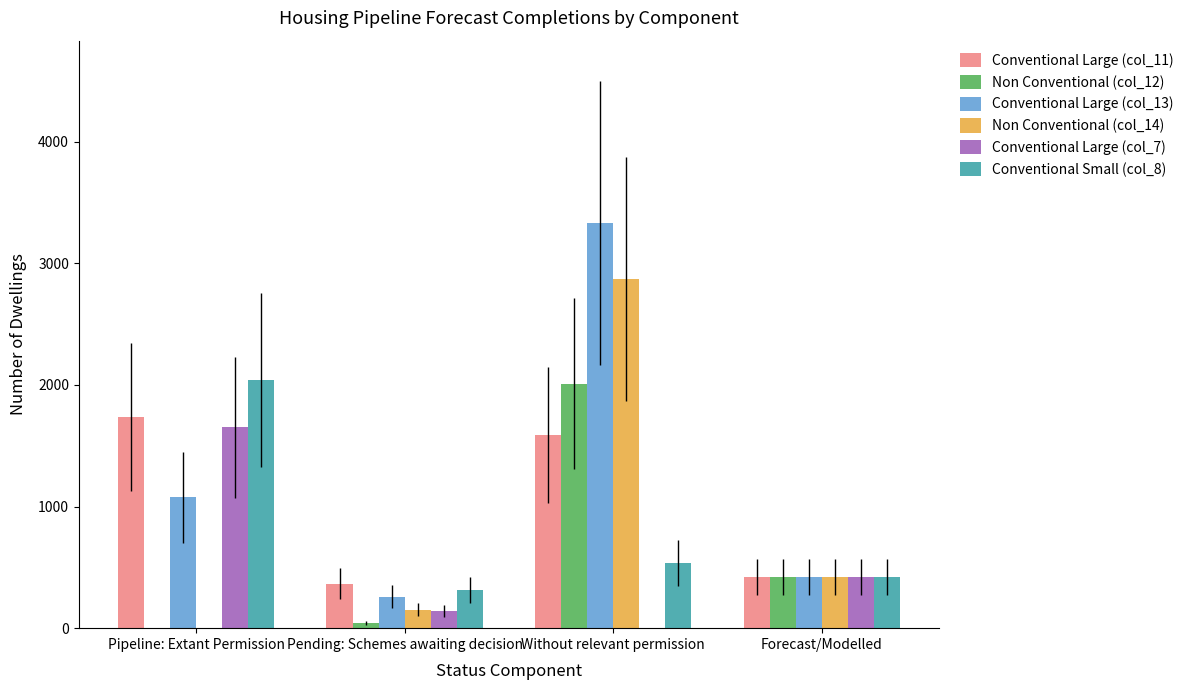

Reading left to right, list all the values displayed in this chart.

Conventional Large (col_11): Pipeline: Extant Permission=1735	Pending: Schemes awaiting decision=366	Without relevant permission=1589	Forecast/Modelled=424
Non Conventional (col_12): Pipeline: Extant Permission=0	Pending: Schemes awaiting decision=43	Without relevant permission=2009	Forecast/Modelled=424
Conventional Large (col_13): Pipeline: Extant Permission=1075	Pending: Schemes awaiting decision=260	Without relevant permission=3331	Forecast/Modelled=424
Non Conventional (col_14): Pipeline: Extant Permission=0	Pending: Schemes awaiting decision=151	Without relevant permission=2870	Forecast/Modelled=424
Conventional Large (col_7): Pipeline: Extant Permission=1652	Pending: Schemes awaiting decision=142	Without relevant permission=0	Forecast/Modelled=424
Conventional Small (col_8): Pipeline: Extant Permission=2043	Pending: Schemes awaiting decision=312	Without relevant permission=537	Forecast/Modelled=424